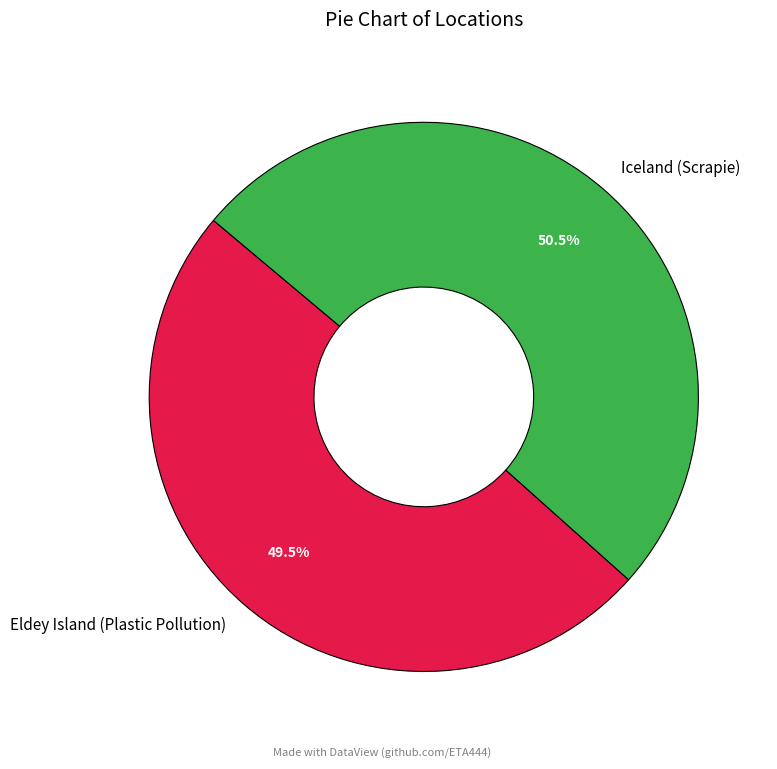

To the nearest percent, what is the difference between the largest and smallest slice percentages?

1%